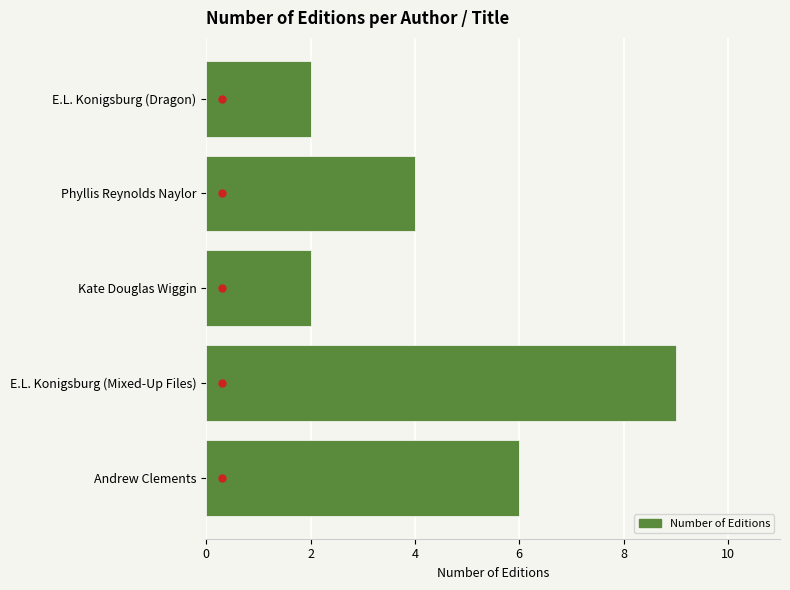

What is the ratio of the value at E.L. Konigsburg (Mixed-Up Files) to the value at Phyllis Reynolds Naylor?

2.2